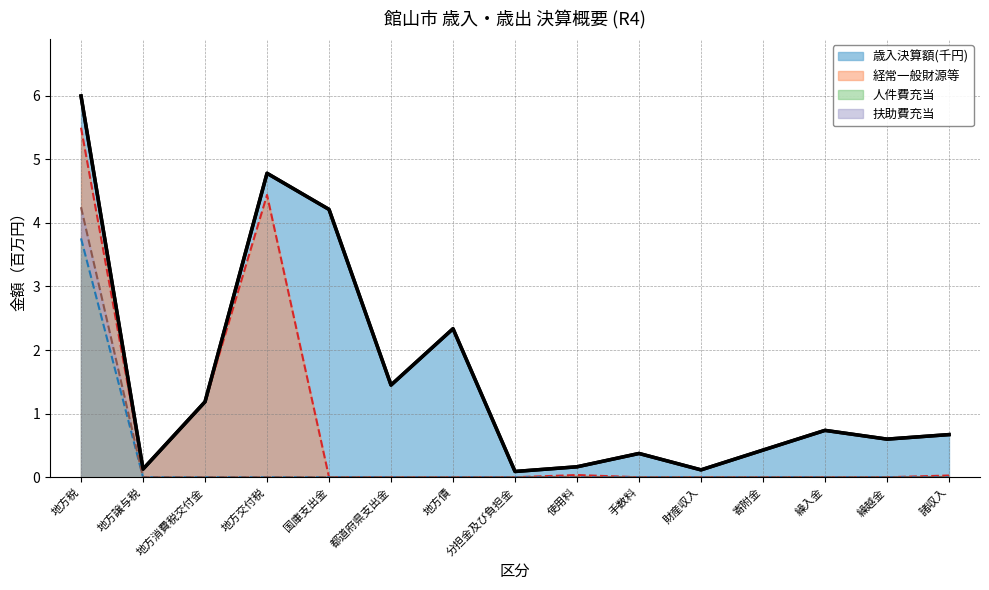

Count the 扶助費充当 values in the range 0 to 1.

14